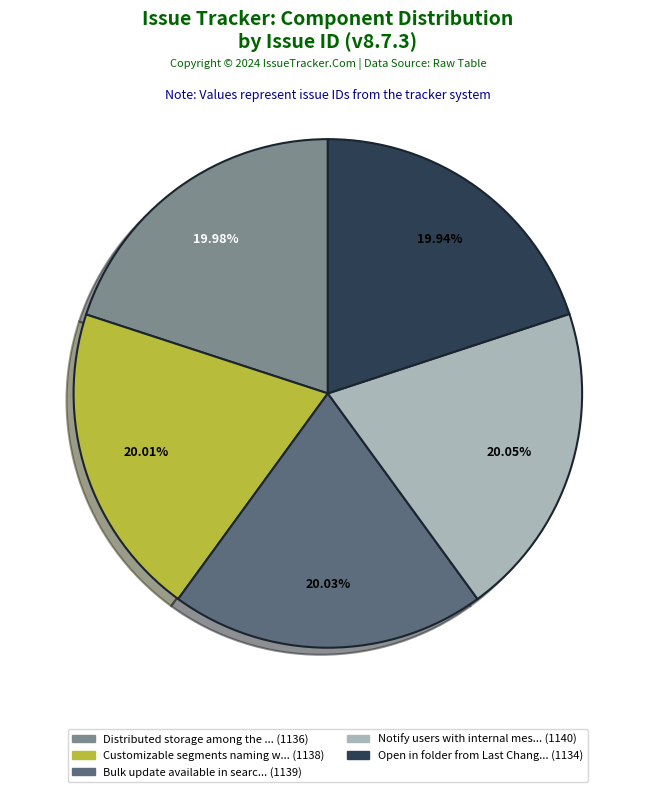

Is there a majority slice in this chart?

No